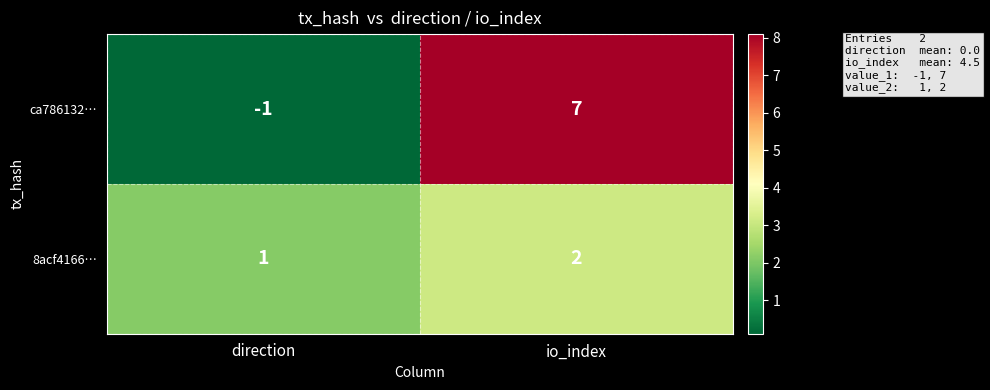

The value of ca786132… at direction is 0. True or false?

False